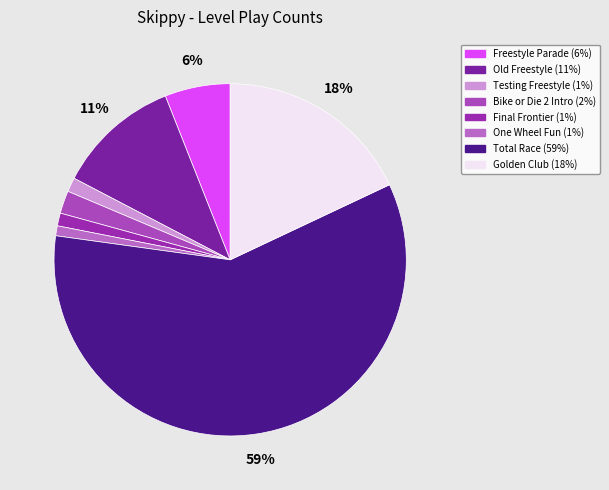

Which has a higher value, Old Freestyle or Bike or Die 2 Intro?

Old Freestyle